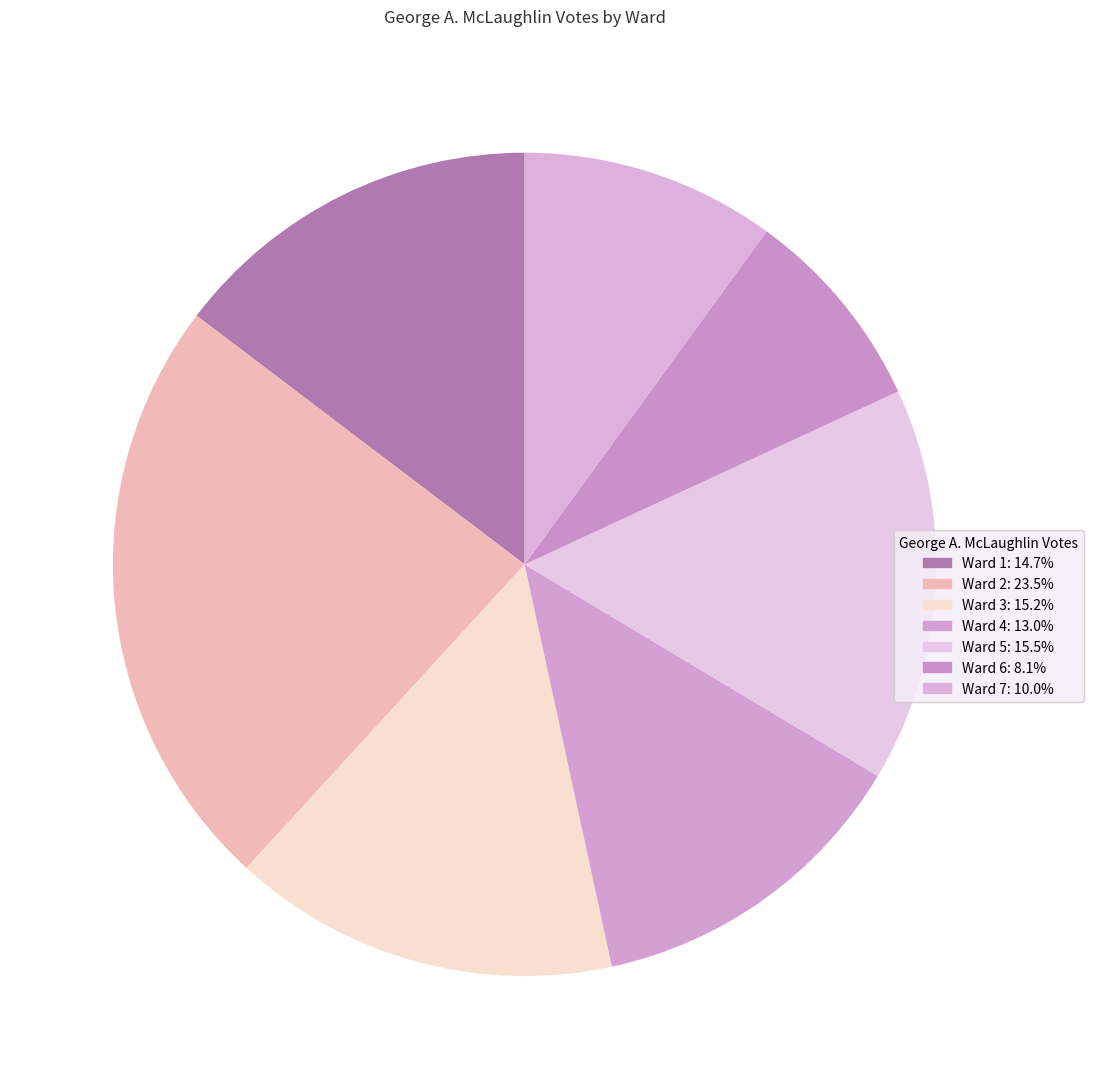

How many segments does this pie chart have?

7